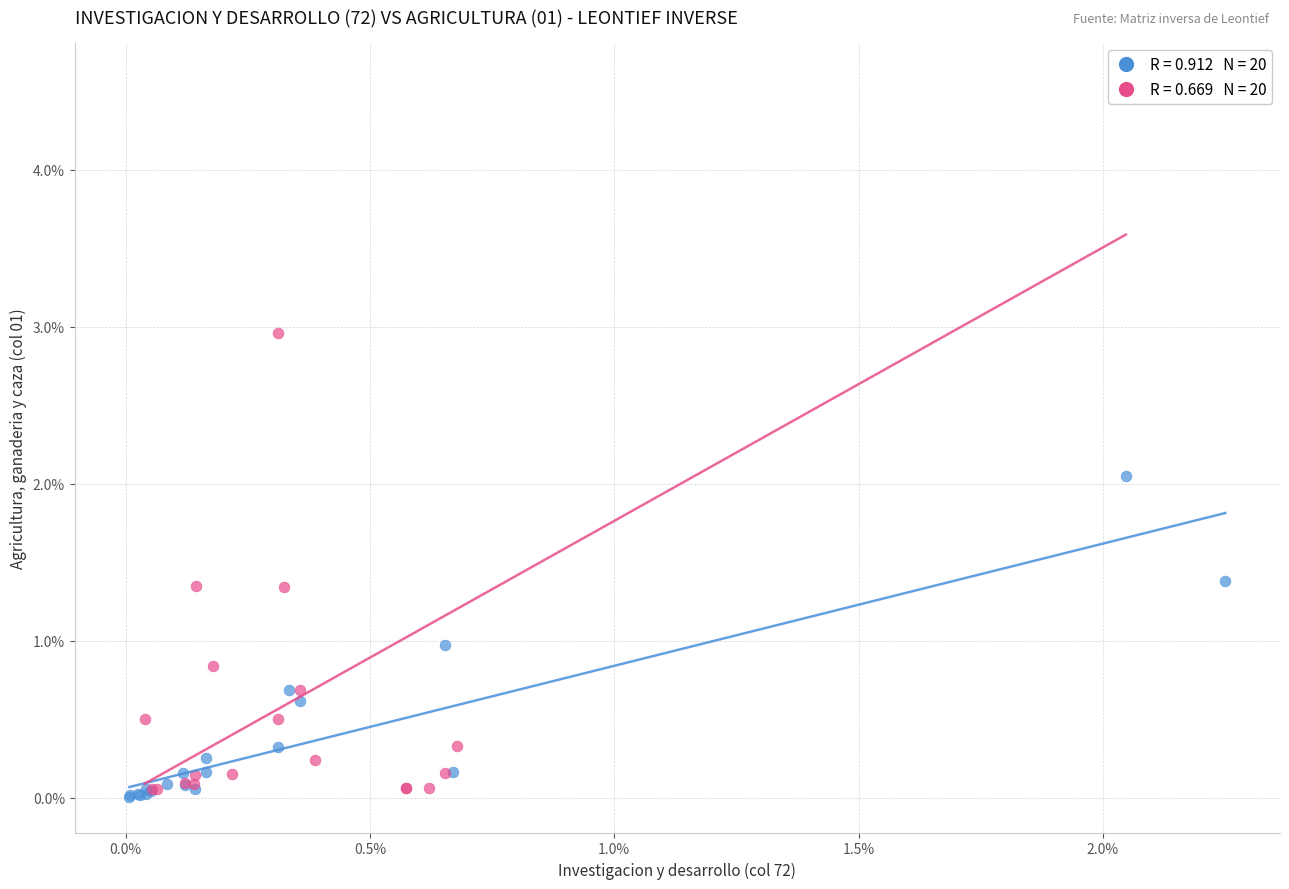

What are all the series names shown in the legend?

Industrias (grupo 1), Industrias (grupo 2)